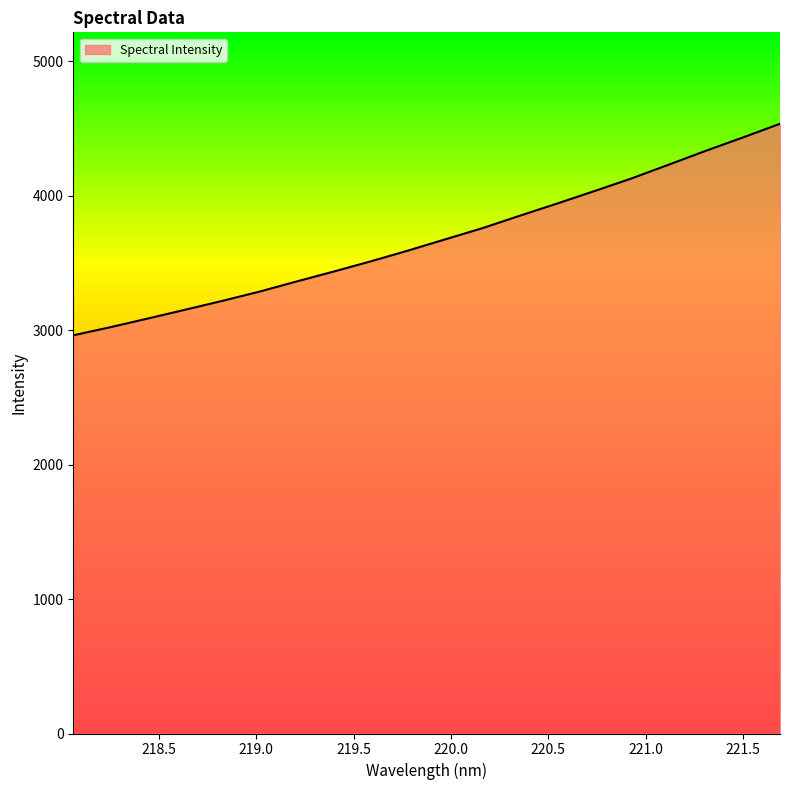

Reading right to left, transcribe all the data shown in this chart.

4535.1	4433.1	4333.9	4230.4	4128.1	4033.9	3941.5	3851.1	3759.2	3675.9	3592.4	3512.3	3436.2	3362.1	3286.5	3217.6	3151.6	3086.4	3022.3	2961.9